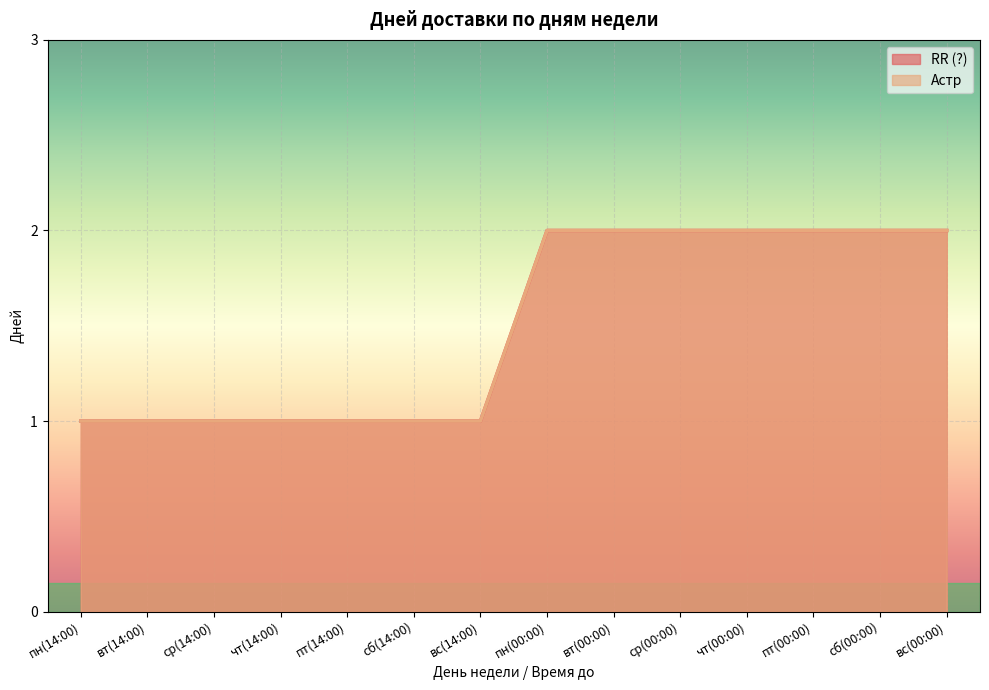

What position from the right is сб(14:00)?

9